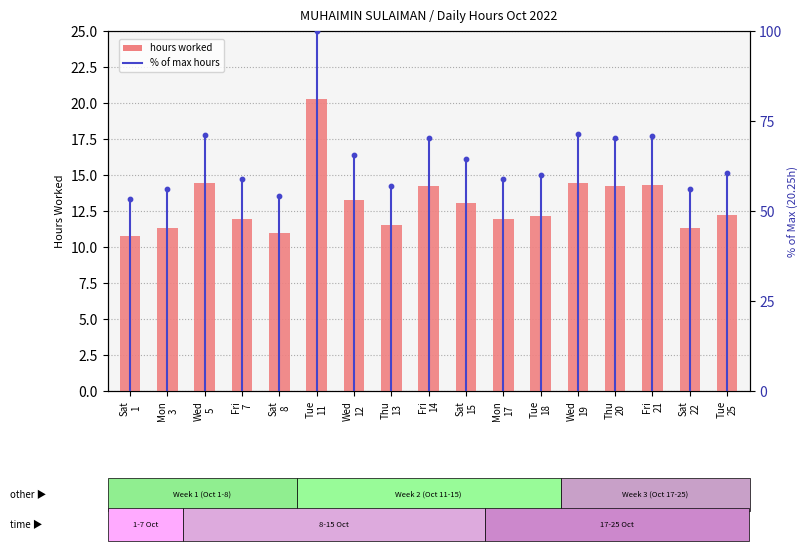

What is the ratio of the value at Sat
22 to the value at Mon
17?

1.0